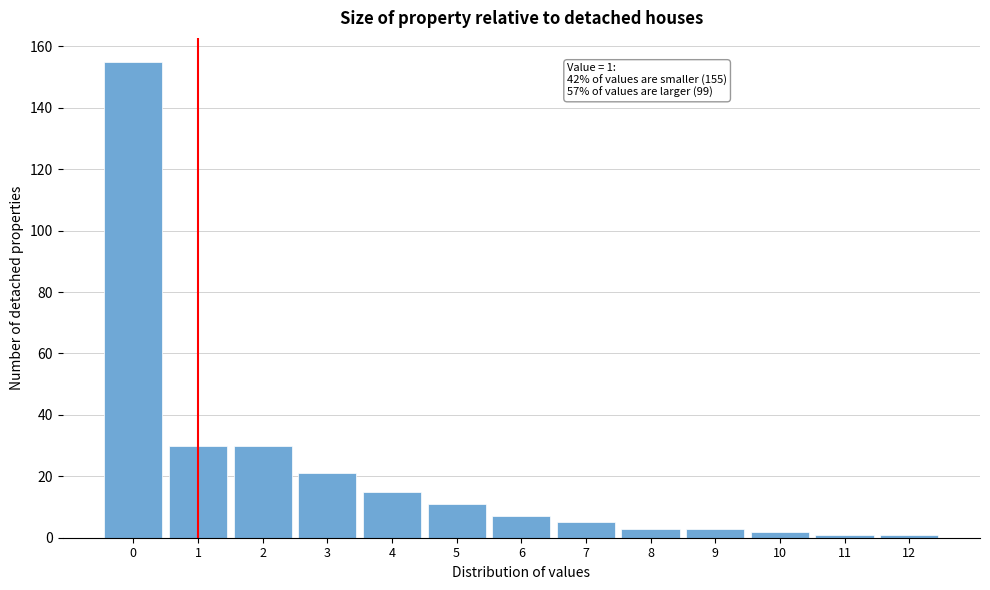

Reading left to right, list all the values displayed in this chart.

155	30	30	21	15	11	7	5	3	3	2	1	1